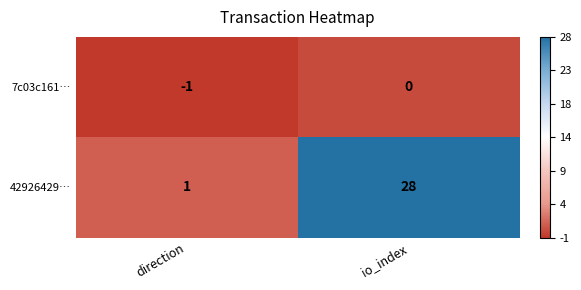

True or false: 7c03c161… has a value of 0 at direction.

False